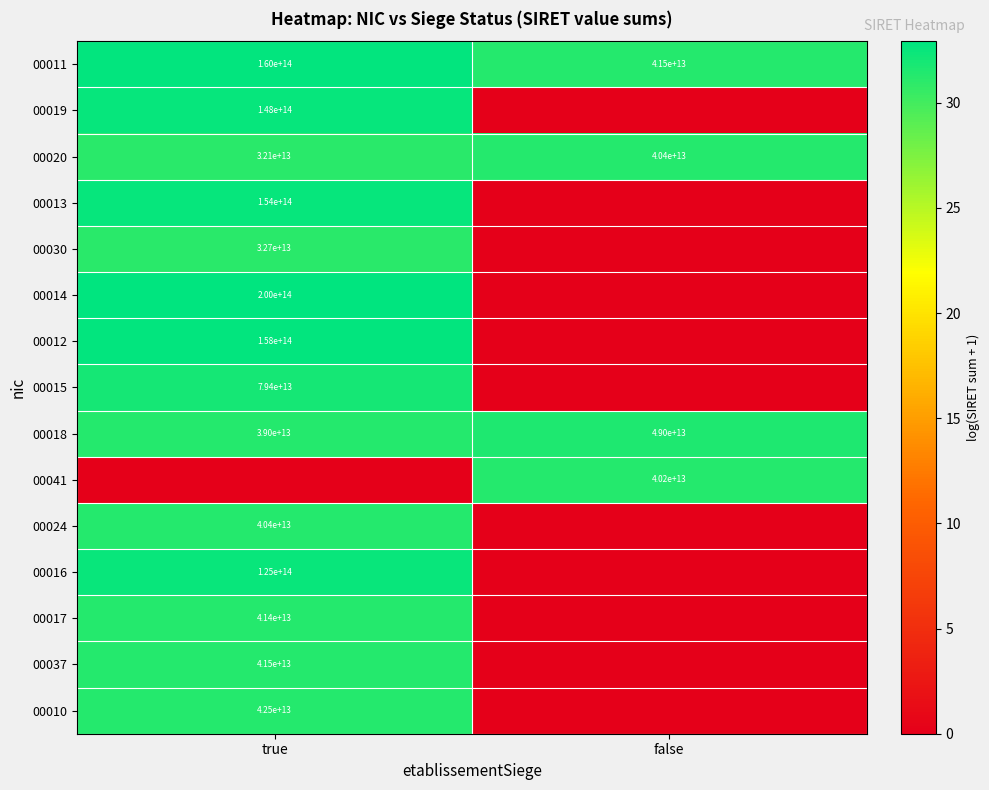

Which label corresponds to the largest value in the chart?

true